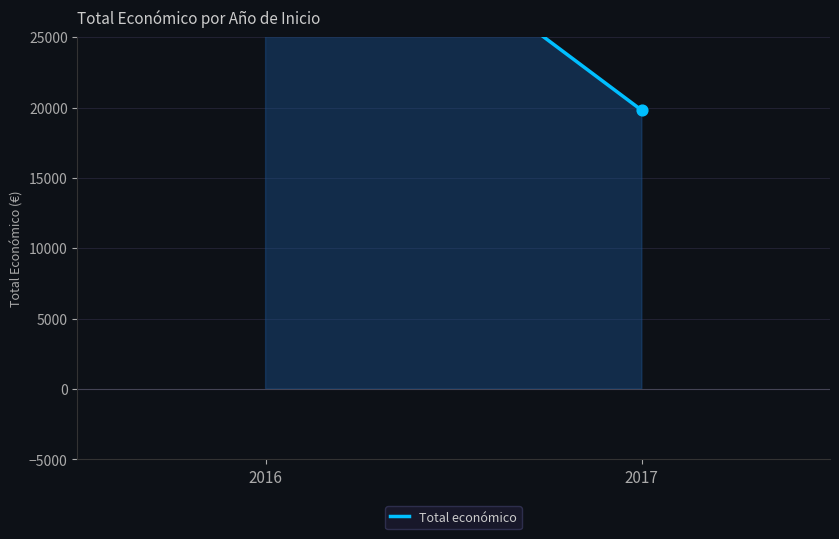

What is the change in value from 2016 to 2017?

-20009